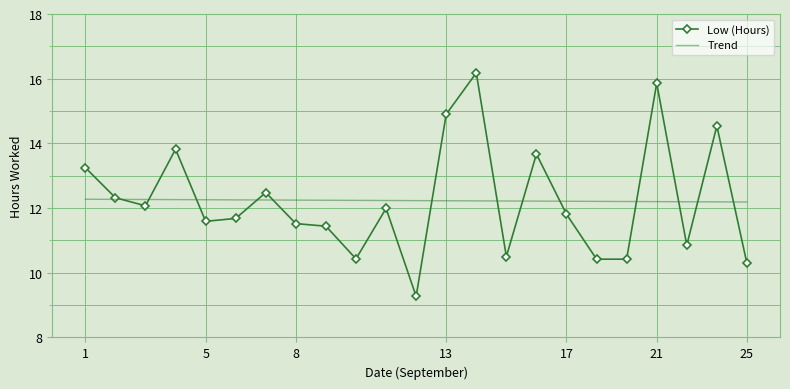

Which series has the widest spread of values?

Low (Hours)